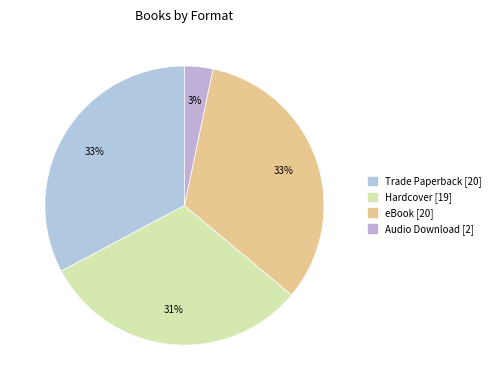

Count the number of slices in the pie.

4